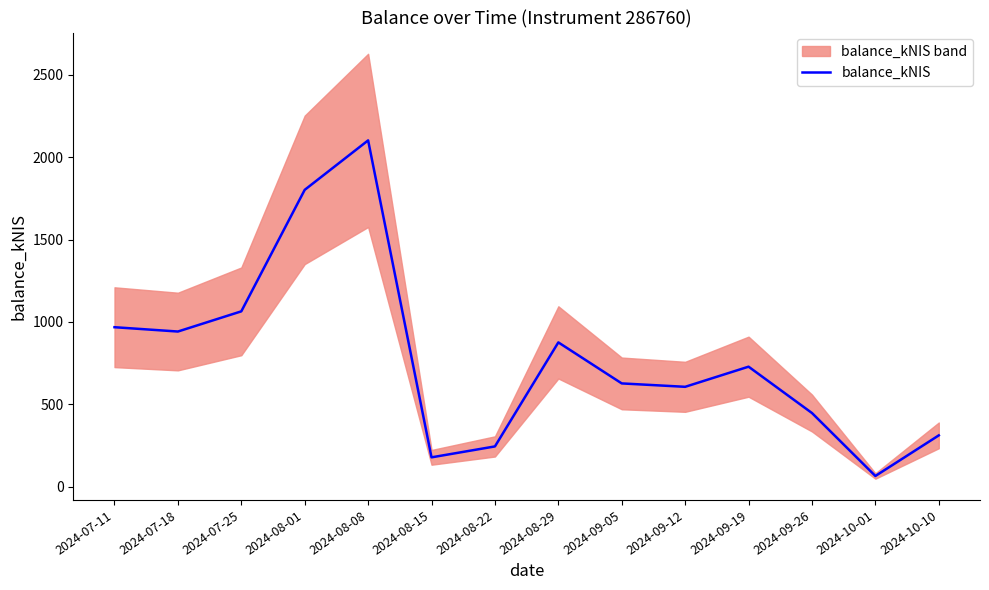

What position from the right is 2024-08-15?

9